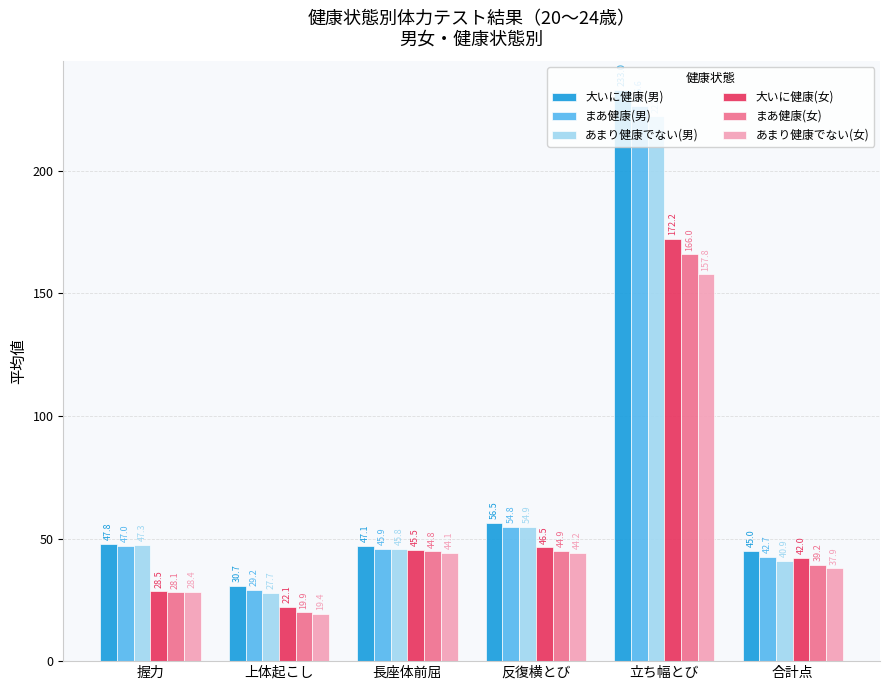

What position from the right is 長座体前屈?

4